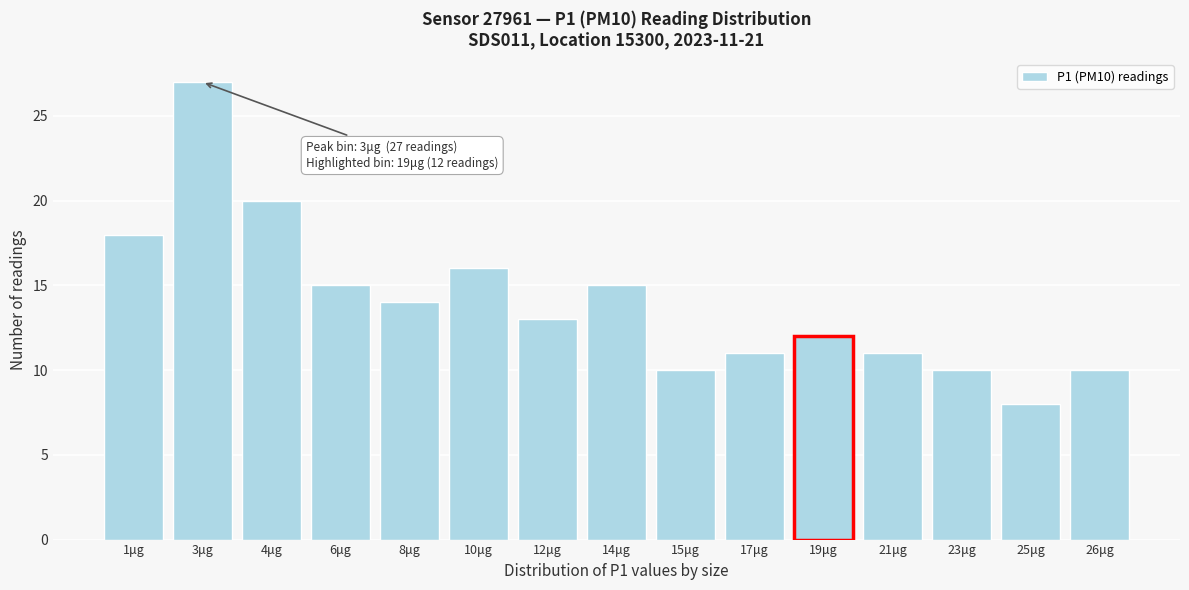

Reading left to right, list all the values displayed in this chart.

18	27	20	15	14	16	13	15	10	11	12	11	10	8	10